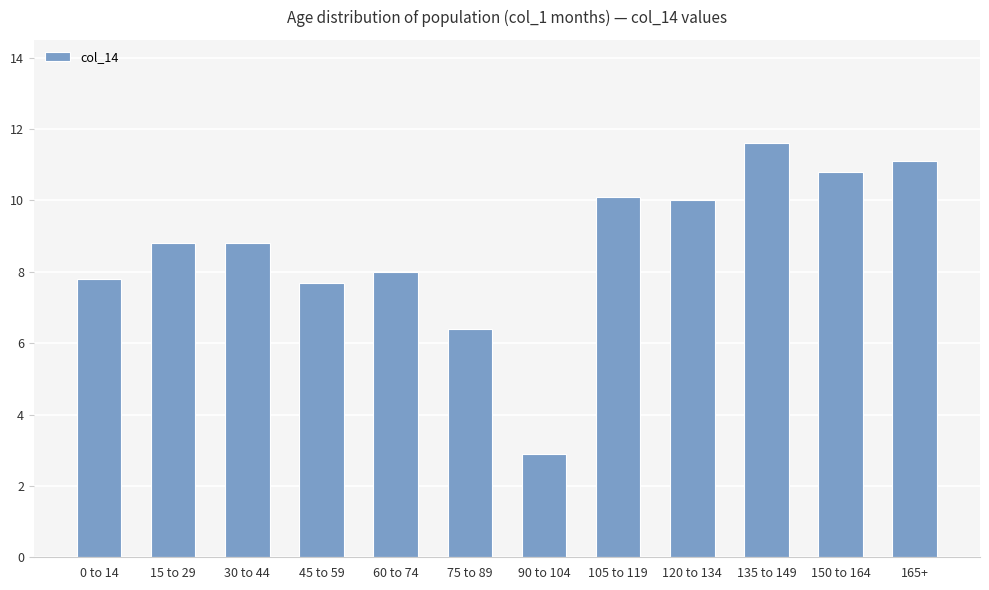

What is the difference between the maximum and minimum values?

8.7